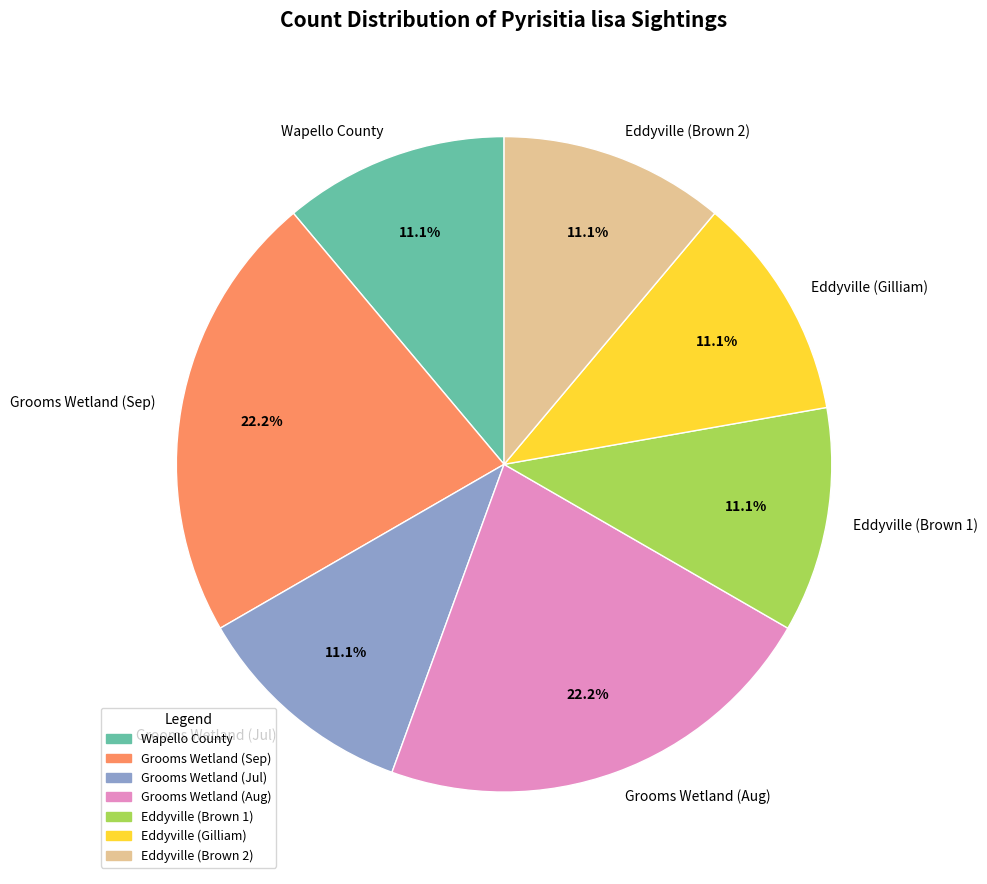

How many slices are in this pie chart?

7